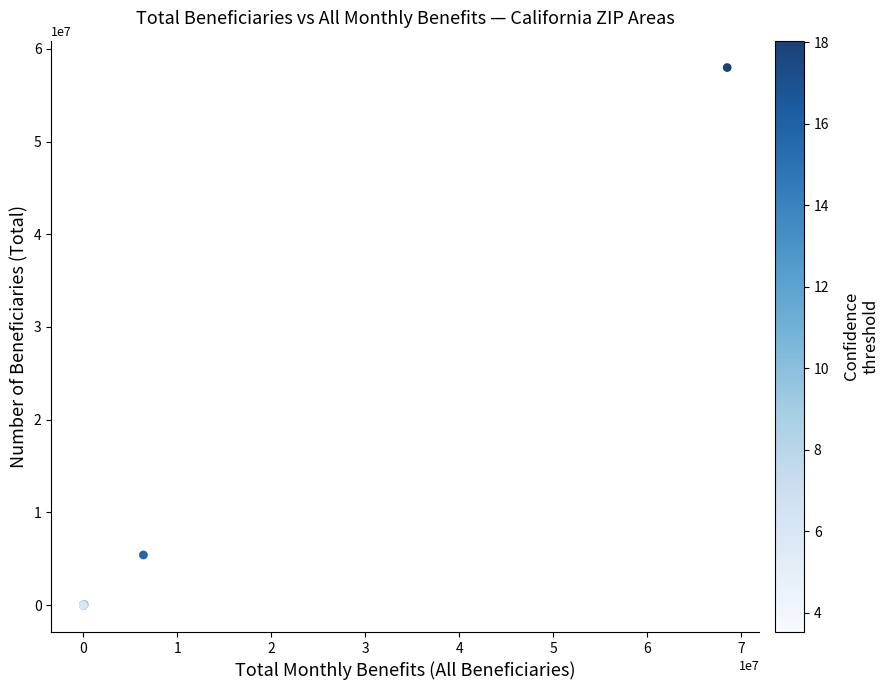

What Y value in the scatter plot is closest to 28989317?

5414499